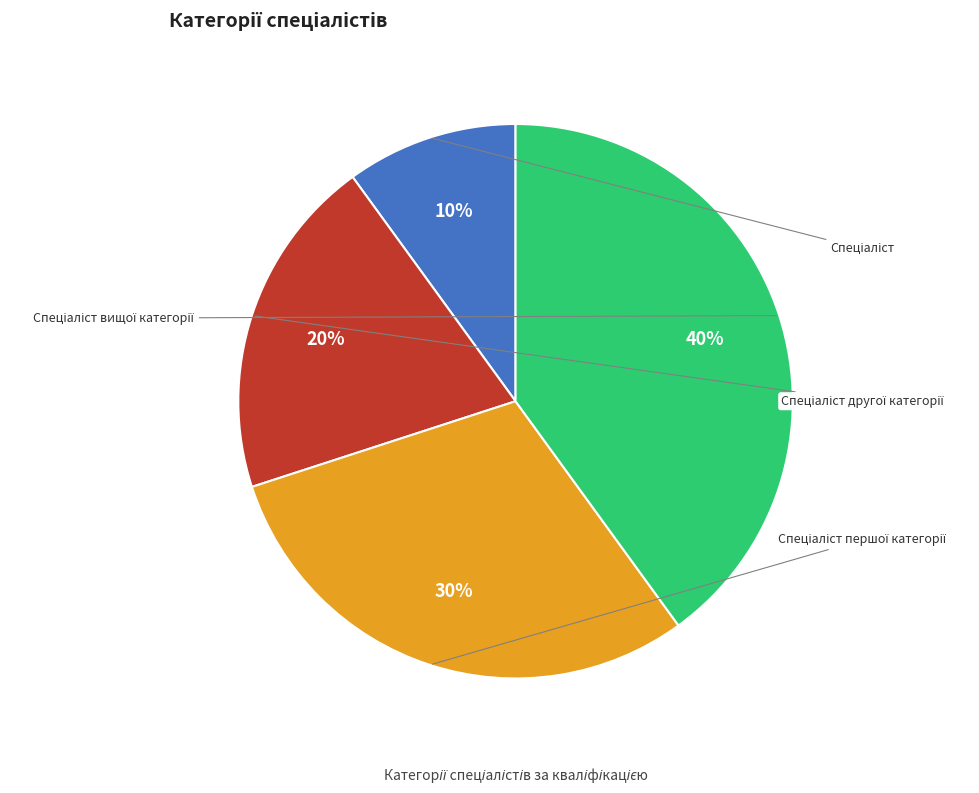

How many segments does this pie chart have?

4